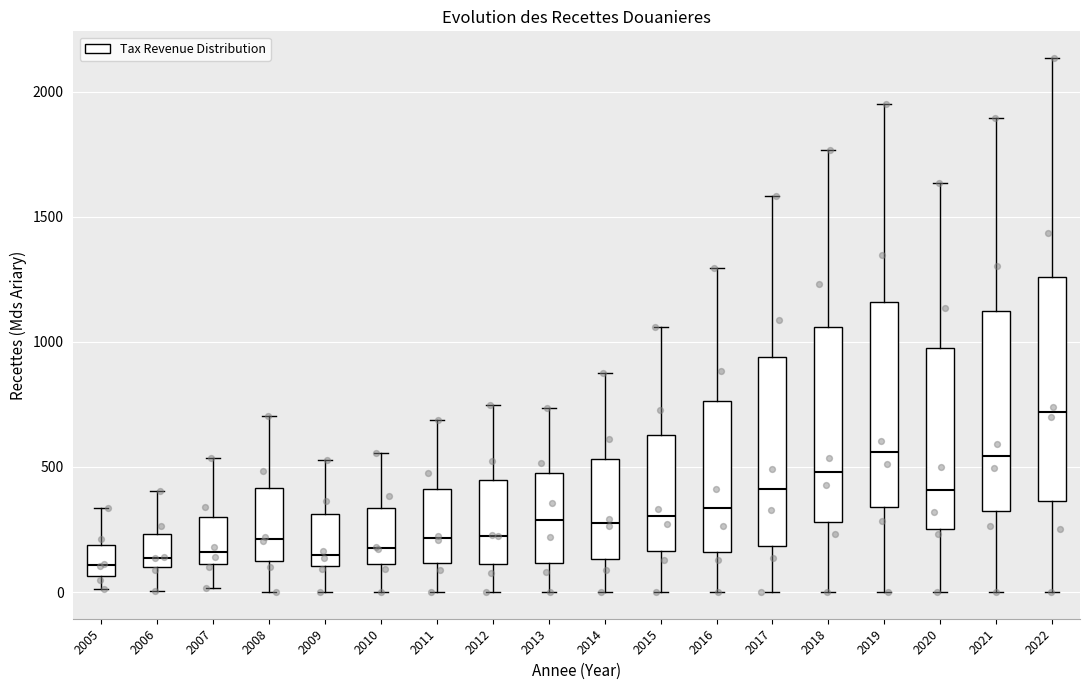

Where is the upper edge of the box at x = 2012 on the y-axis? The values are not printed on the chart, so give them approximately, as read against the axis.

450